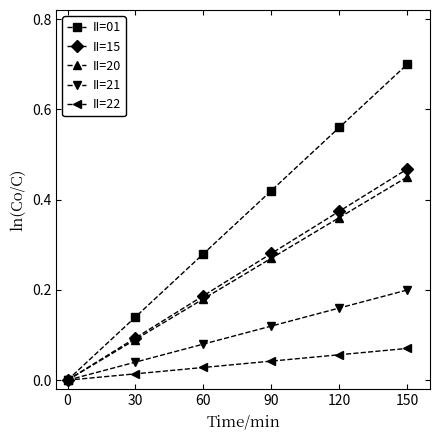

The value of II=15 at 0 is 0.0. True or false?

True